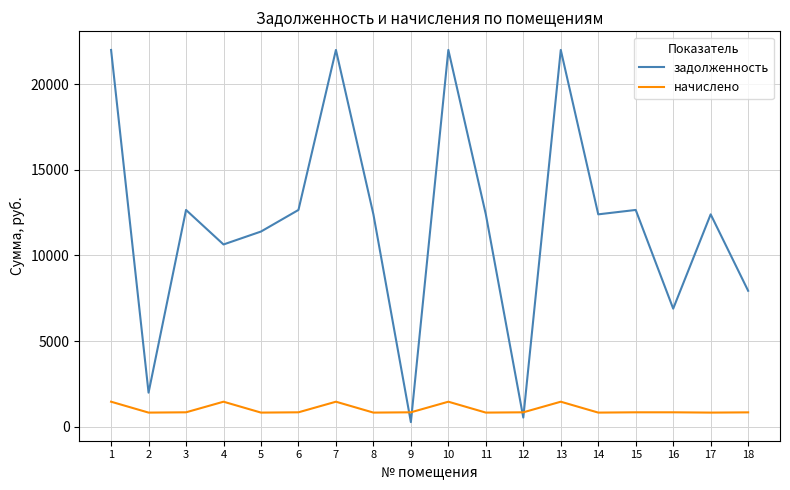

Between 4 and 9, which series saw the biggest shift?

задолженность